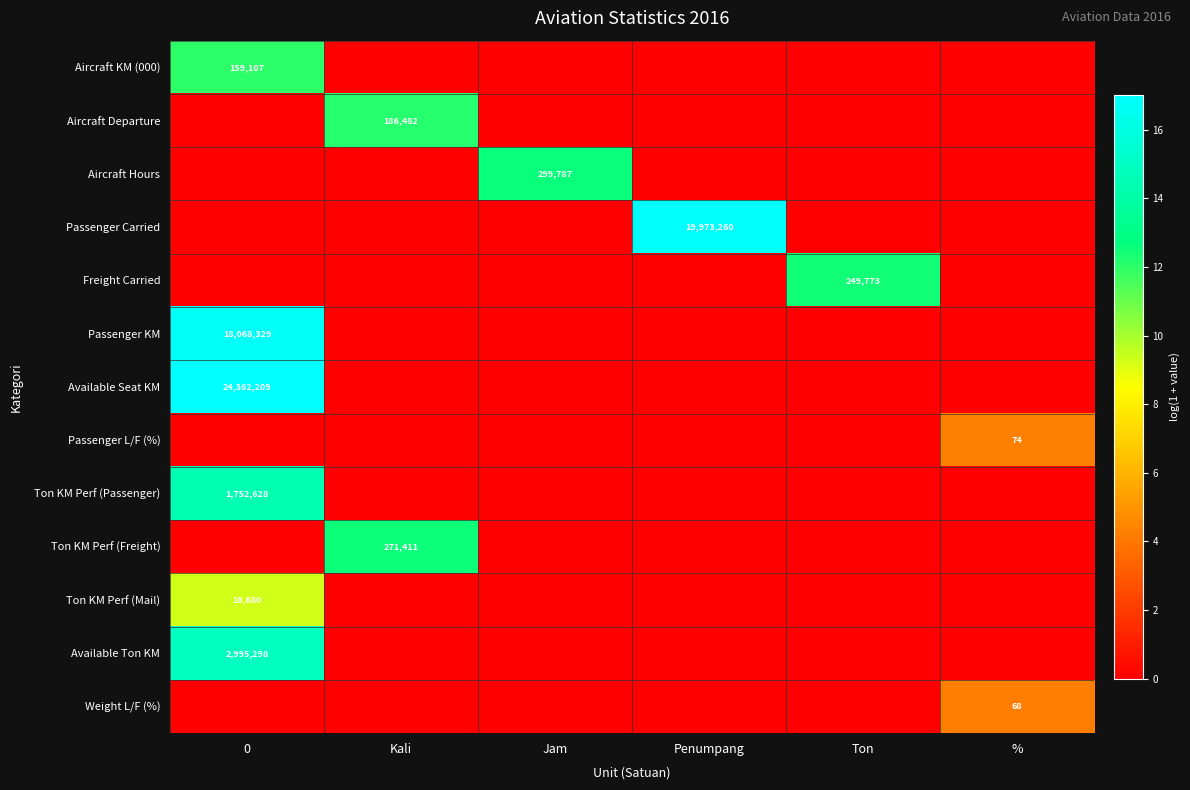

How many distinct data groups are displayed?

13